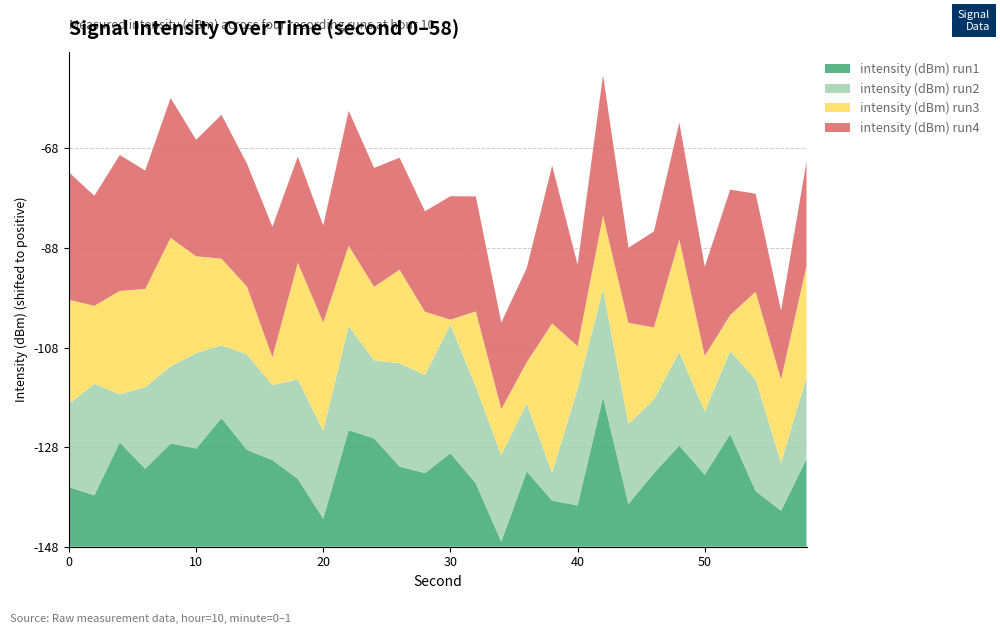

Reading left to right, list all the values displayed in this chart.

intensity (dBm) run1: -135.6	-137.3	-126.6	-131.9	-126.8	-127.9	-121.8	-128.2	-130.2	-134.0	-141.9	-124.2	-125.8	-131.5	-132.8	-128.8	-134.9	-146.6	-132.5	-138.4	-139.3	-117.6	-139.0	-132.8	-127.3	-133.1	-125.0	-136.4	-140.4	-130.0
intensity (dBm) run2: -130.9	-125.2	-137.9	-131.2	-132.1	-128.4	-133.0	-128.4	-132.6	-127.6	-130.0	-126.6	-131.9	-126.8	-127.9	-121.8	-128.2	-130.2	-134.0	-141.9	-124.2	-125.8	-131.5	-132.8	-128.8	-134.9	-130.9	-125.2	-137.9	-131.2
intensity (dBm) run3: -126.6	-131.9	-126.8	-127.9	-121.8	-128.2	-130.2	-134.0	-141.9	-124.2	-125.8	-131.5	-132.8	-128.8	-134.9	-146.6	-132.5	-138.4	-139.3	-117.6	-139.0	-132.8	-127.3	-133.1	-125.0	-136.4	-140.4	-130.0	-130.9	-125.2
intensity (dBm) run4: -122.0	-125.5	-120.3	-123.8	-119.5	-124.2	-118.7	-122.9	-121.4	-126.3	-128.1	-120.5	-123.7	-125.1	-127.4	-122.8	-124.5	-130.2	-128.7	-115.9	-131.2	-119.4	-132.5	-128.3	-124.1	-129.7	-122.4	-127.9	-133.8	-126.7